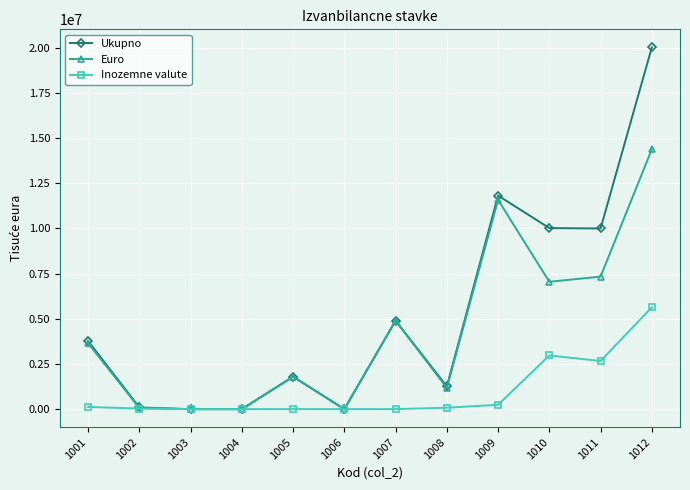

Which series has the widest spread of values?

Ukupno